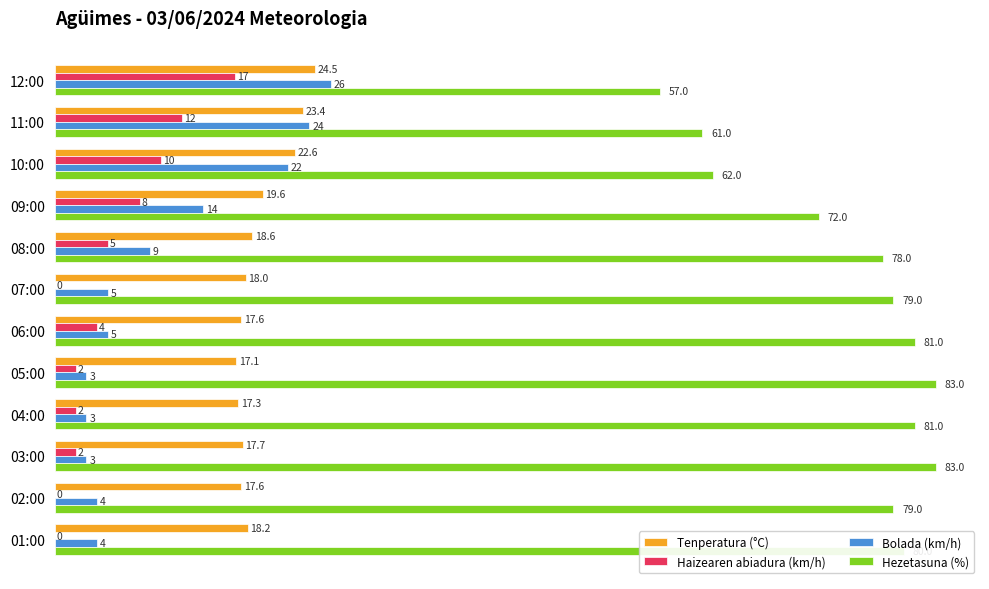

Which series has the largest total across all categories?

Hezetasuna (%)